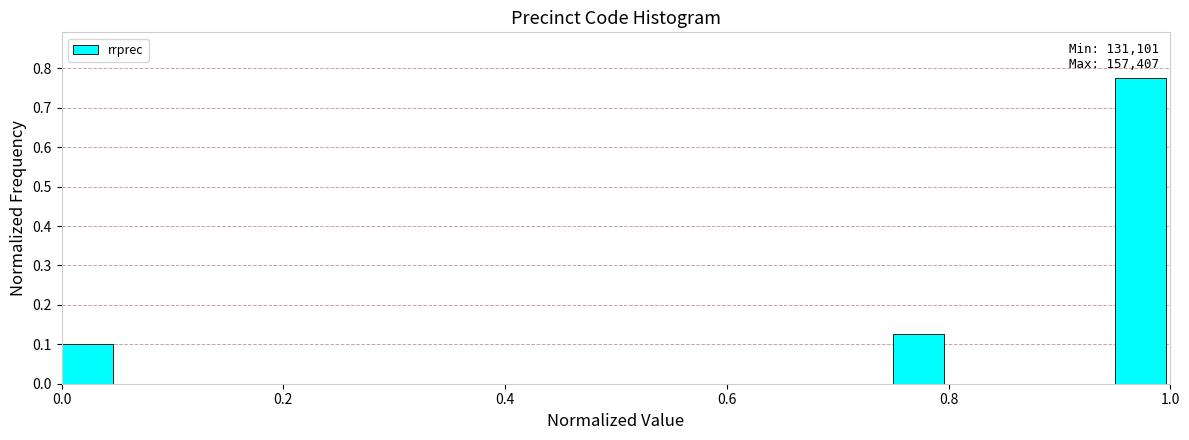

Around what value on the x-axis is the tallest bar? Give the approximate position of its centre, as read against the axis.

0.98